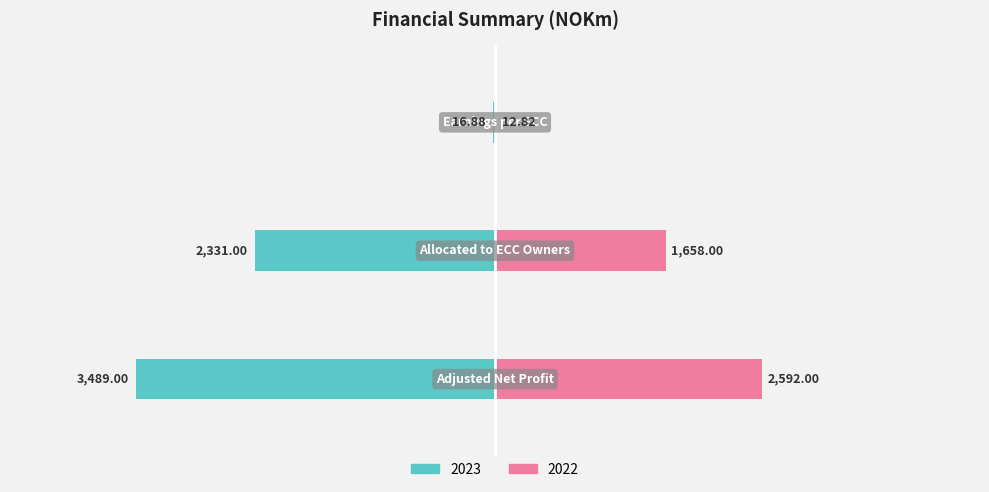

What are all the series names shown in the legend?

2023, 2022